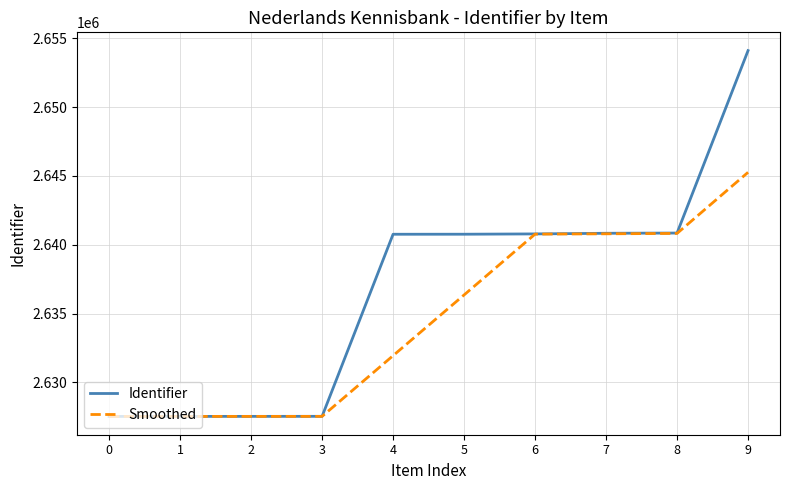

At which category is the sum across all series the highest?

9